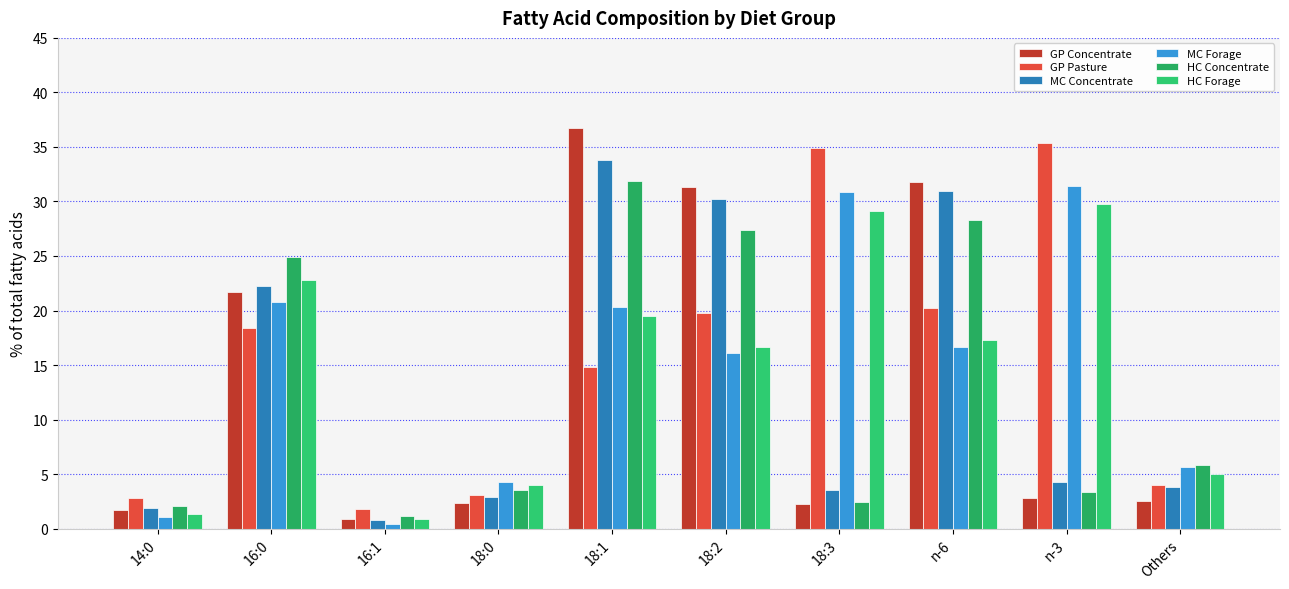

How many data points in HC Concentrate are less than 5?

5